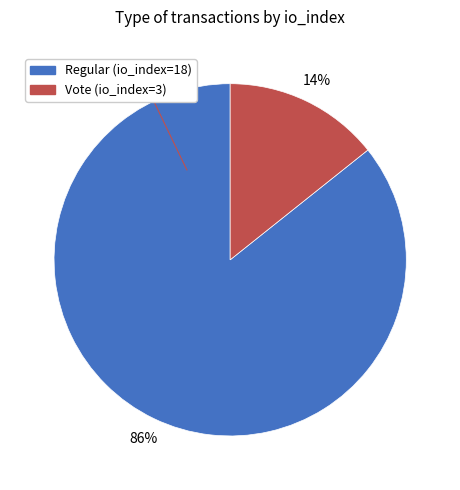

How many slices are in this pie chart?

2